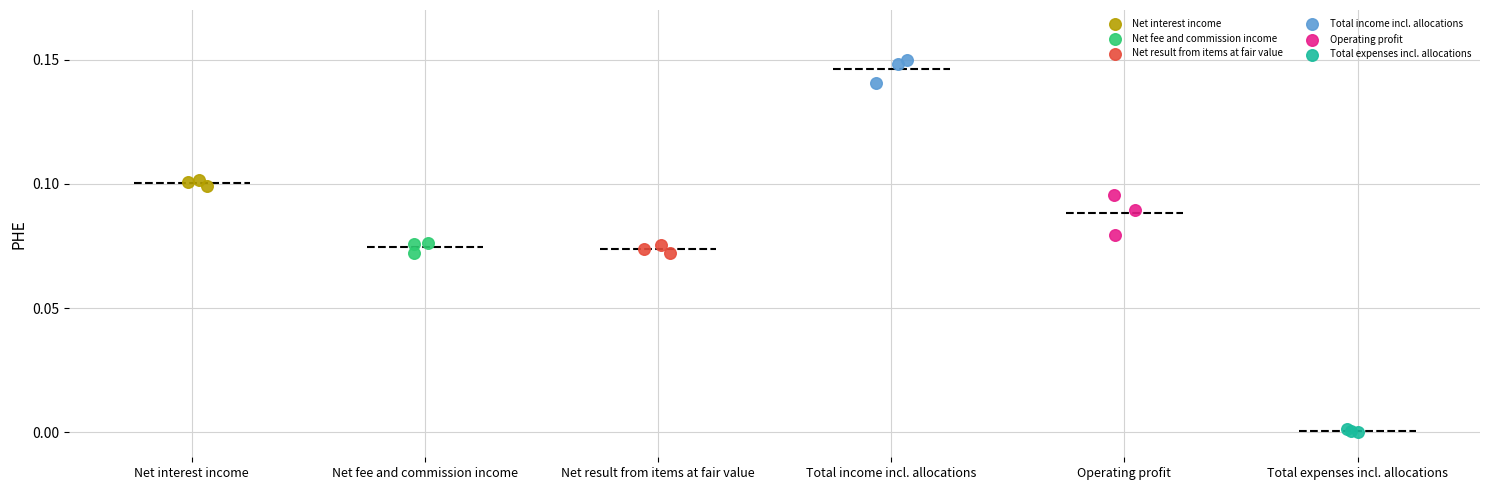

Which series contains the lowest Y value?

Total expenses incl. allocations